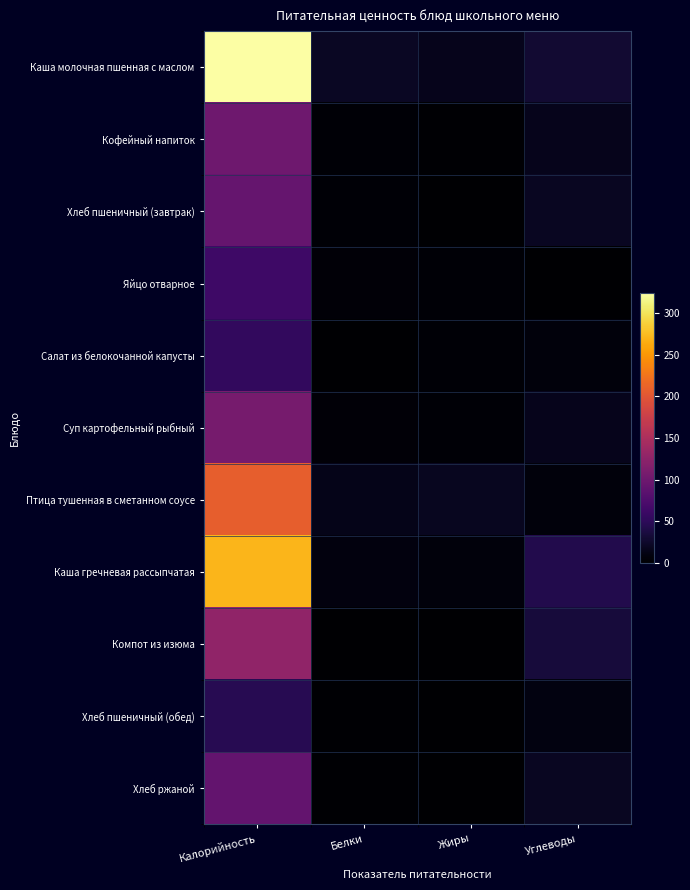

Count the number of categories in the chart.

4